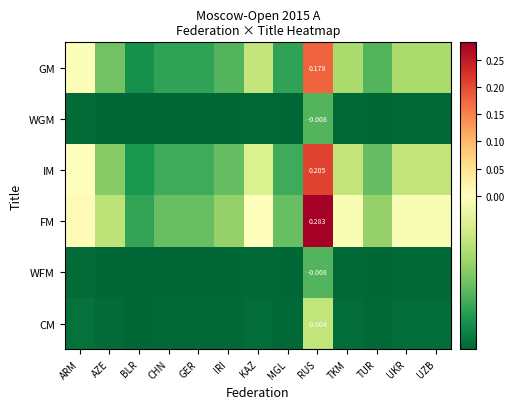

Which series changed the most between ARM and CHN?

FM